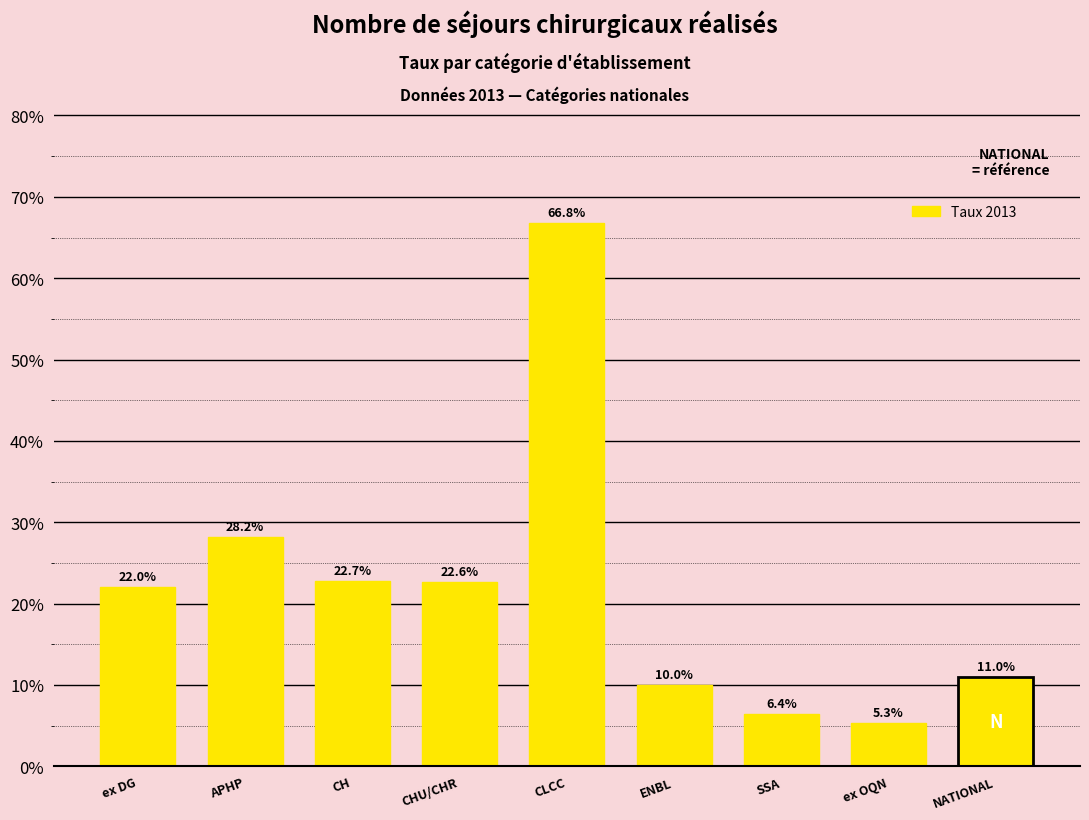

Are the bars horizontal?

No